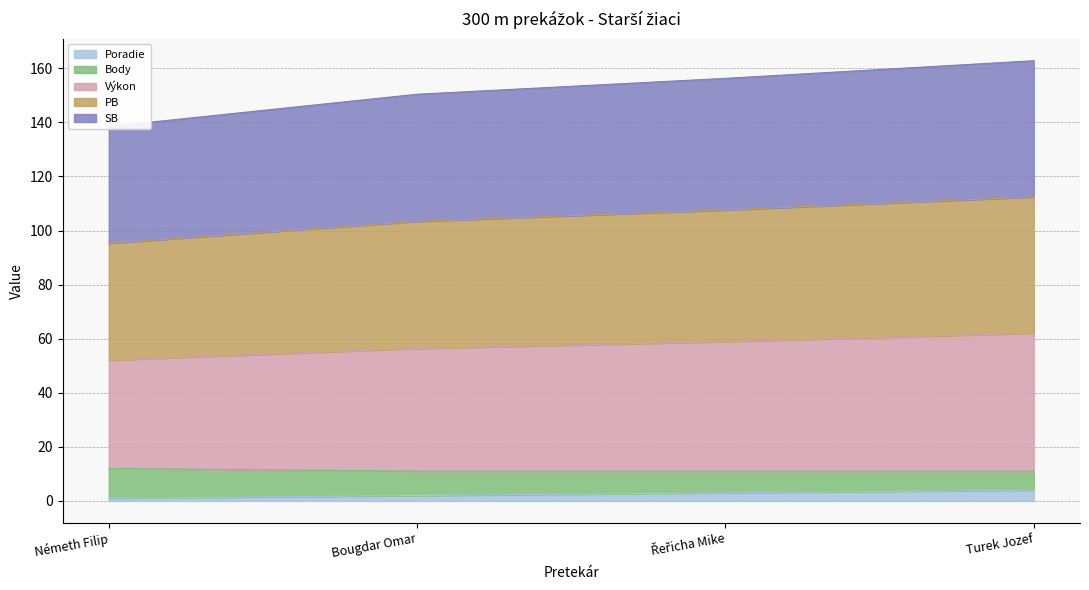

Is it true that Poradie equals 1.0 at Németh Filip?

True